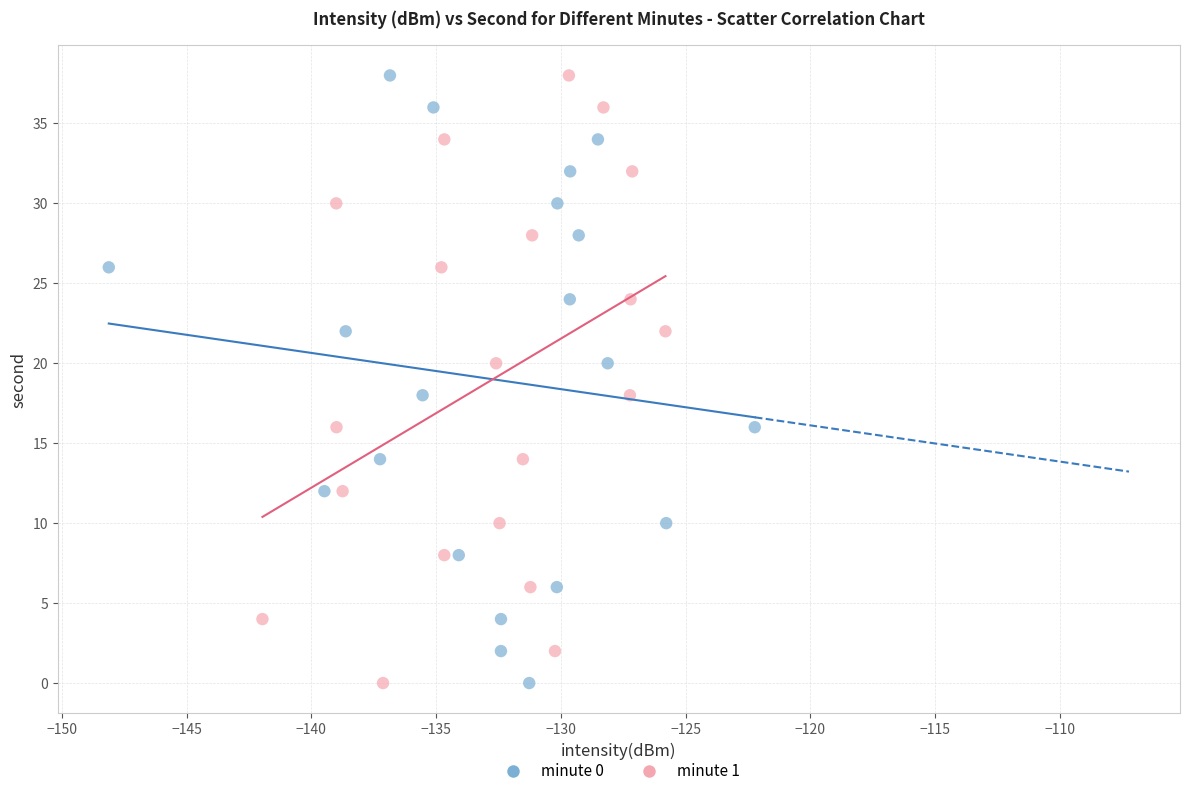

What are all the series names shown in the legend?

minute 0, minute 1